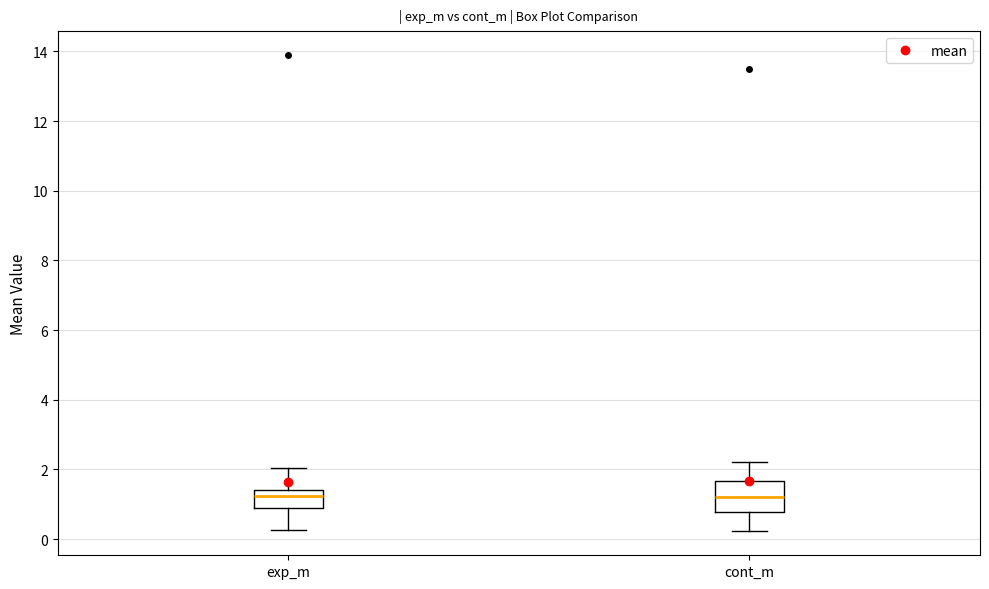

Reading left to right, read every box against the y-axis: the position of its median line, the range the box covers, and the ends of its whiskers. The values are not printed on the chart, so give them approximately, as read against the axis.

exp_m: median 1.2, box 1.0 to 1.4, whiskers 0.2 to 2.0
cont_m: median 1.2, box 0.8 to 1.6, whiskers 0.2 to 2.2